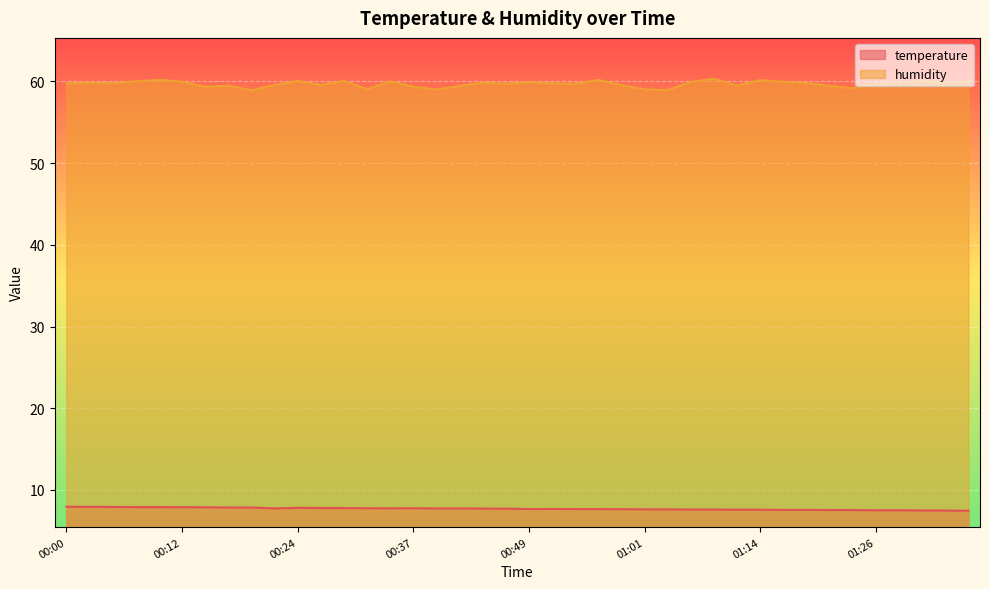

True or false: humidity and temperature cross at least once.

False